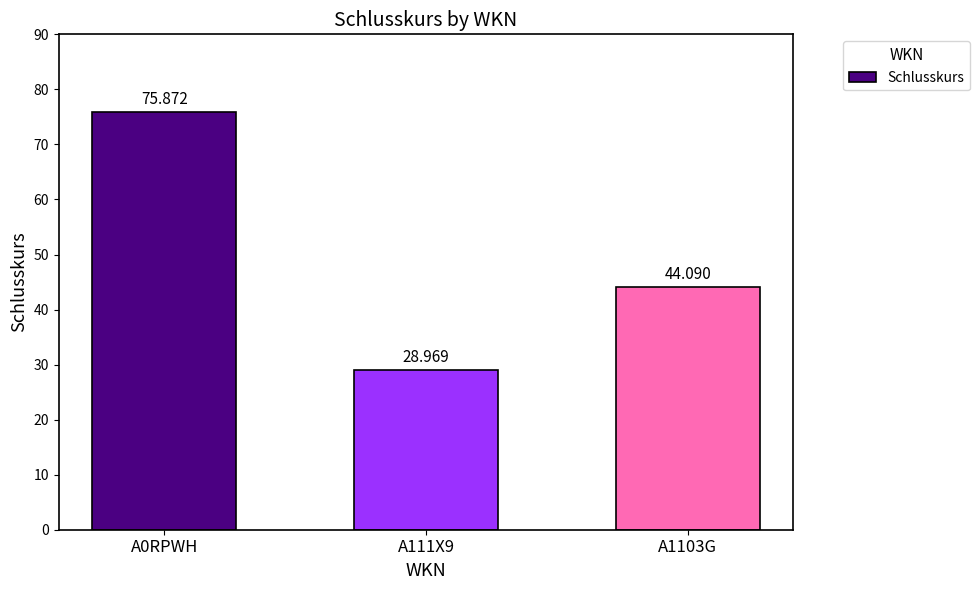

Reading right to left, what are all the values shown in this chart?

A1103G=44.1	A111X9=29.0	A0RPWH=75.9